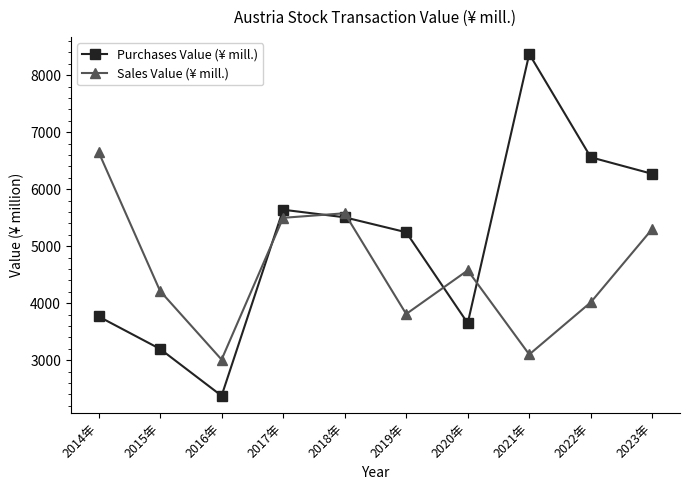

How many lines are shown in the chart?

2